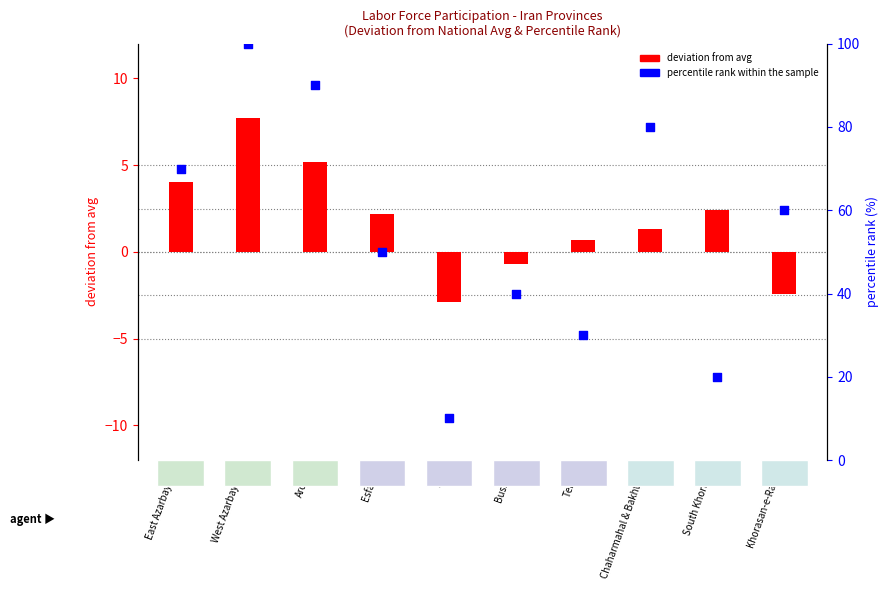

Which series has the largest total across all categories?

percentile rank within the sample